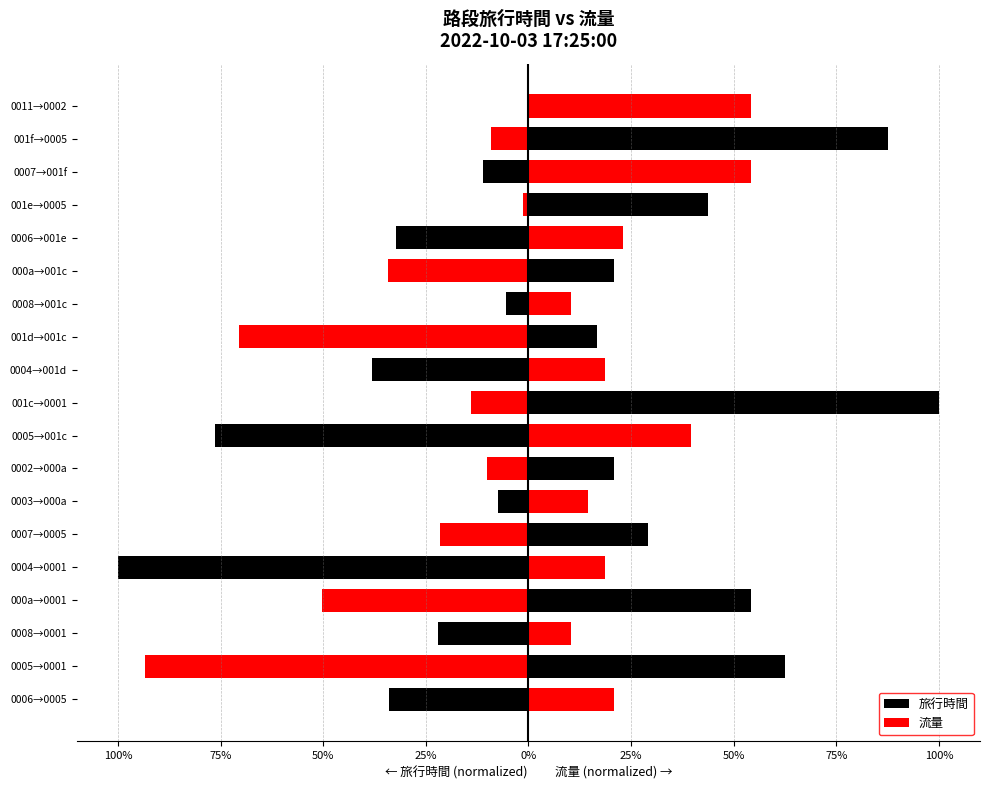

What are all the series names shown in the legend?

旅行時間, 流量